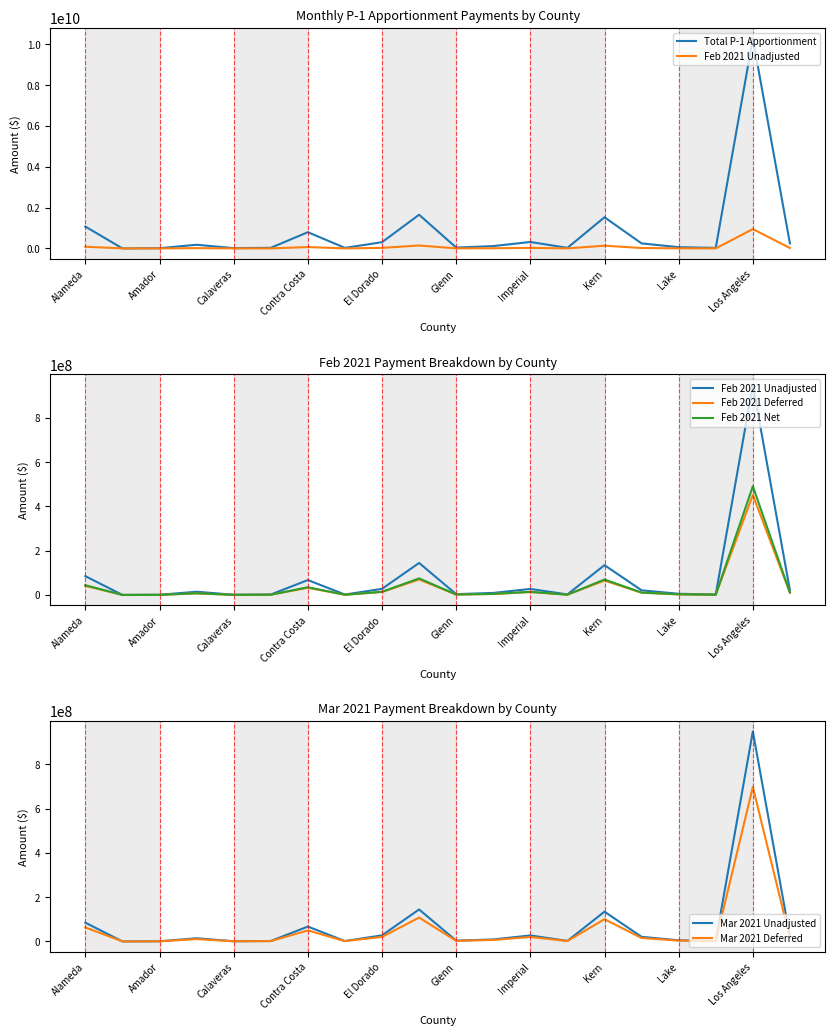

Is it true that Mar 2021 Deferred equals 698040066 at Los Angeles?

True